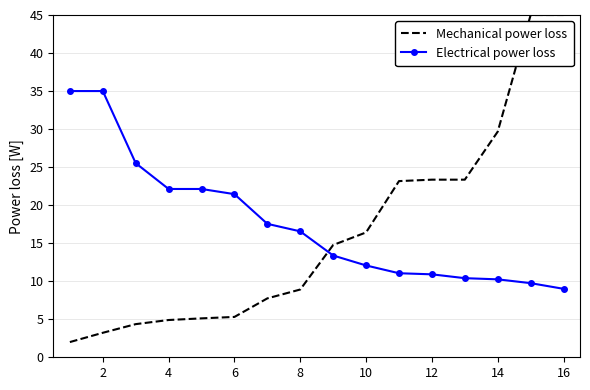

List the series in order of their peak value, lowest first.

Electrical power loss, Mechanical power loss